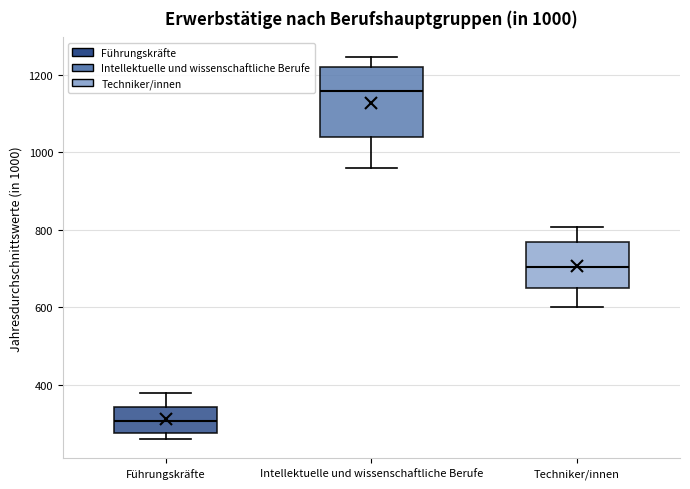

Comparing the boxes themselves (not the whiskers), which one is the tallest?

Intellektuelle und wissenschaftliche Berufe